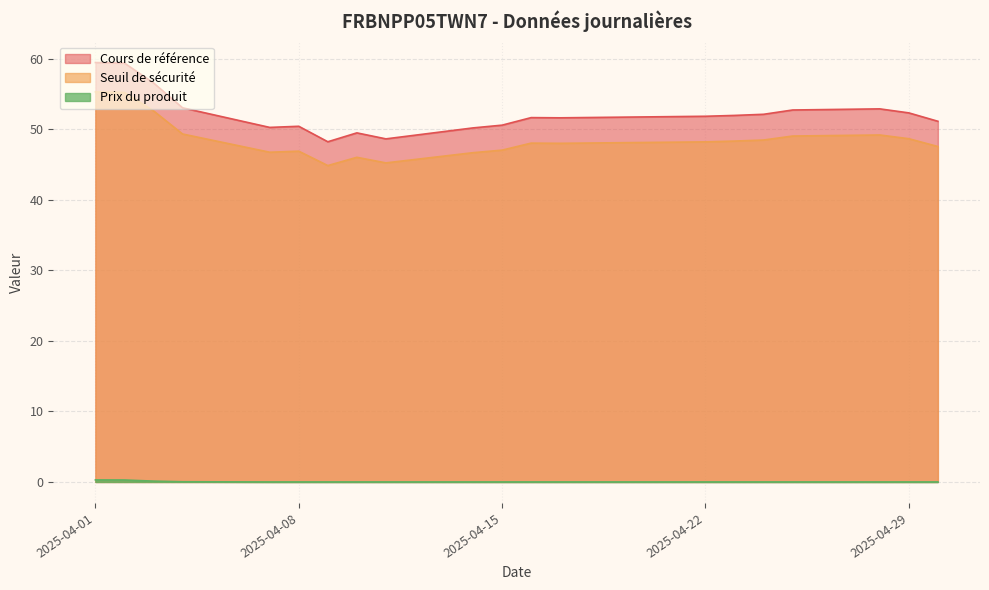

How many lines are shown in the chart?

3